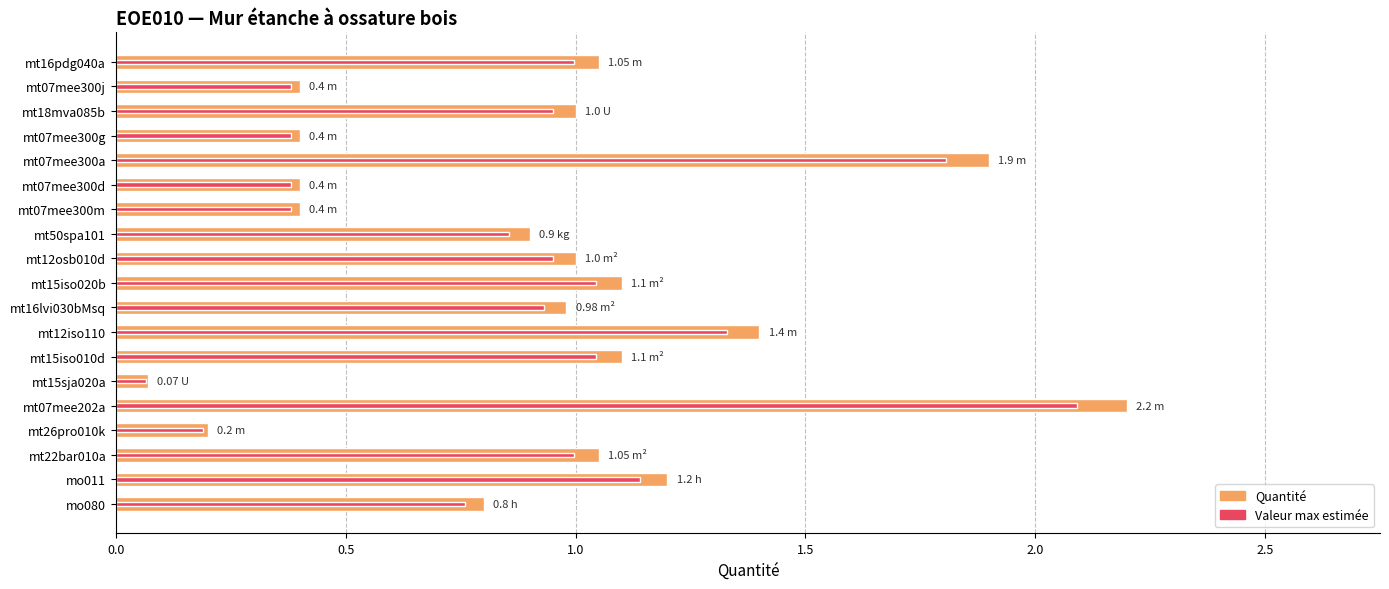

Is the value of Quantité at mt12osb010d greater than the value of Valeur max estimée at mt12iso110?

No